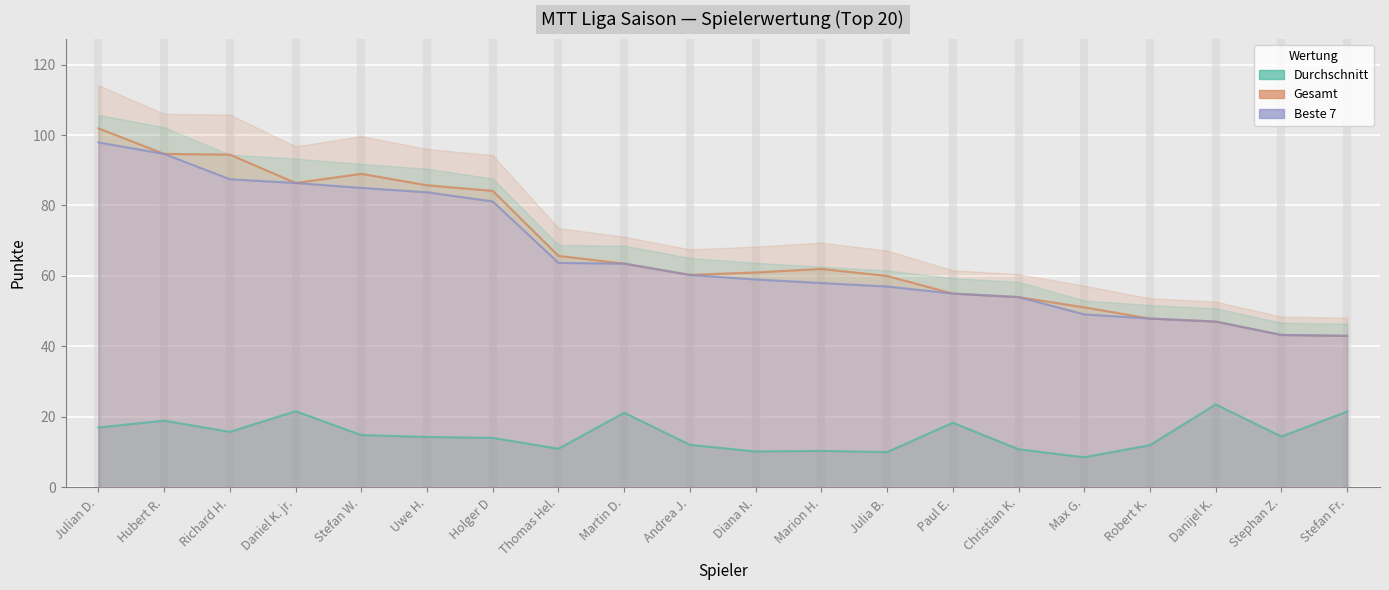

List the series in order of their peak value, highest first.

Gesamt, Beste 7, Durchschnitt